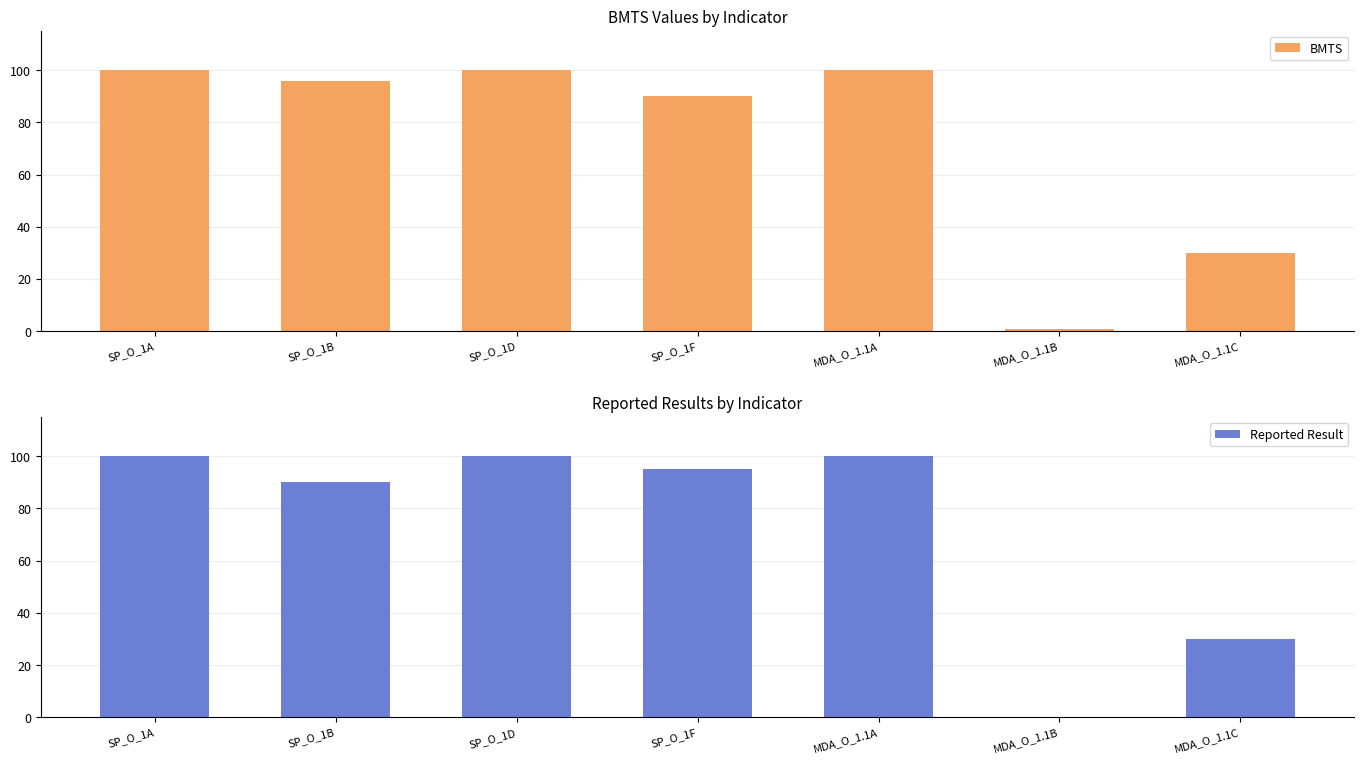

Reading left to right, transcribe all the data shown in this chart.

BMTS: SP_O_1A=100	SP_O_1B=96	SP_O_1D=100	SP_O_1F=90	MDA_O_1.1A=100	MDA_O_1.1B=1	MDA_O_1.1C=30
Reported Result: SP_O_1A=100	SP_O_1B=90	SP_O_1D=100	SP_O_1F=95	MDA_O_1.1A=100	MDA_O_1.1B=0	MDA_O_1.1C=30